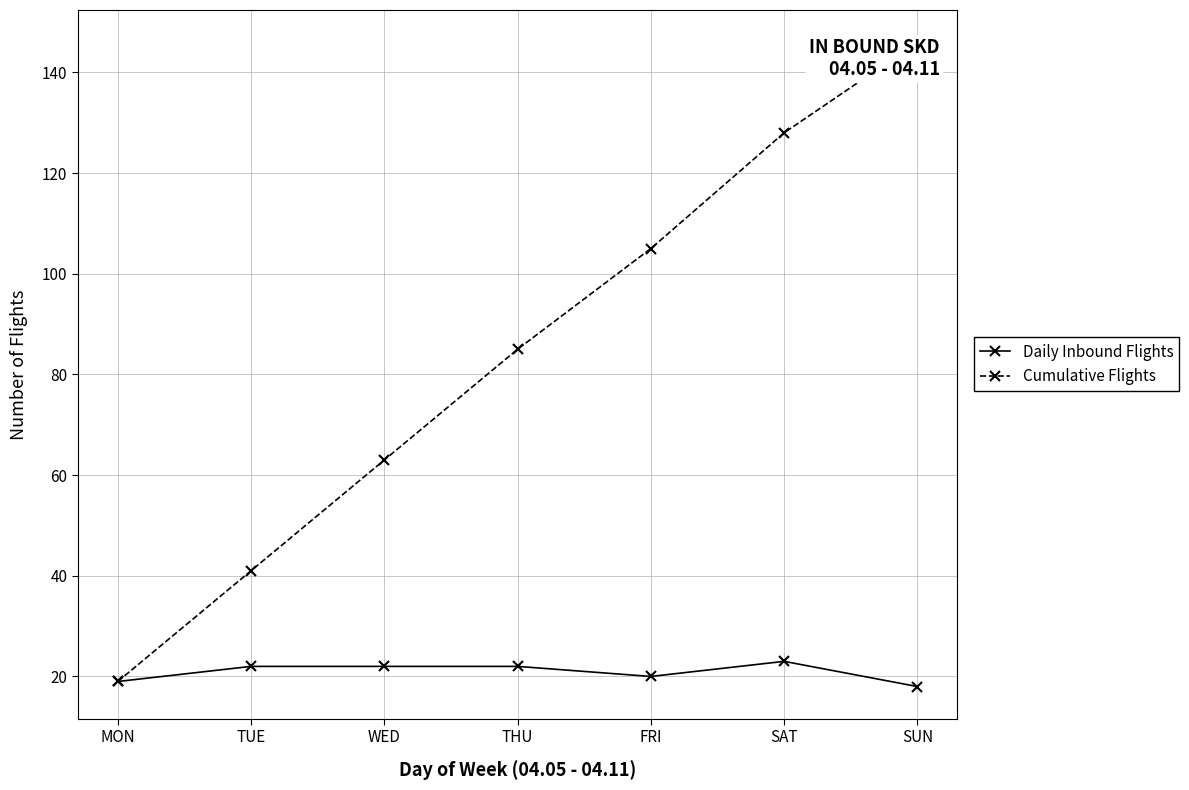

Which category has the lowest value in the Daily Inbound Flights series?

SUN